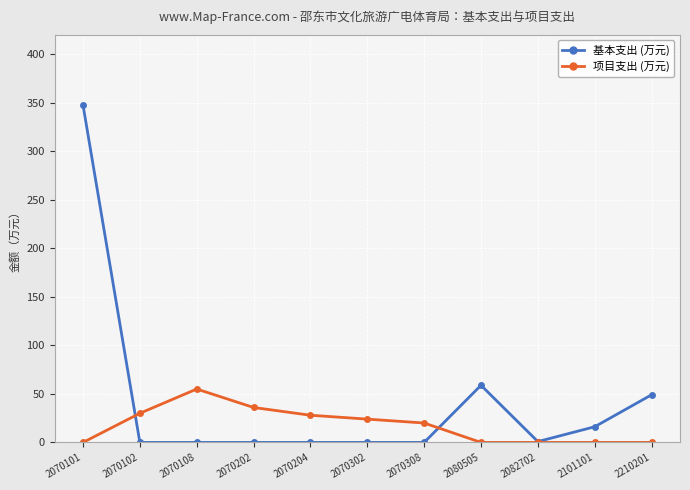

At which category does 项目支出 (万元) reach its first local peak?

2070108